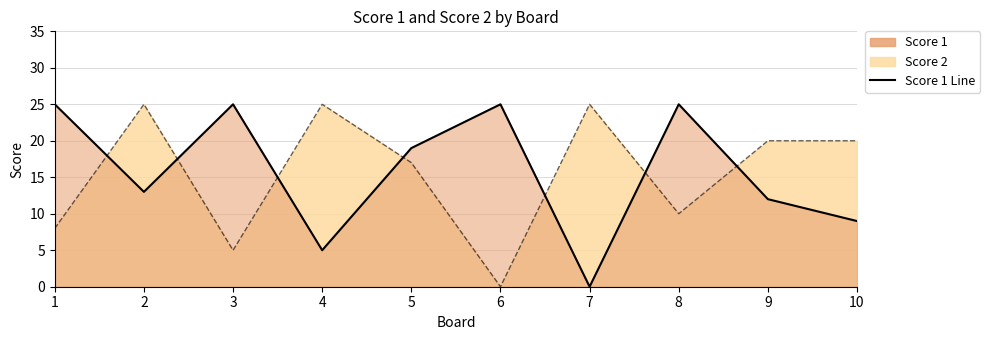

Reading right to left, list all the values displayed in this chart.

Score 1 Line: 9	12	25	0	25	19	5	25	13	25
Score 2 Line: 20	20	10	25	0	17	25	5	25	8